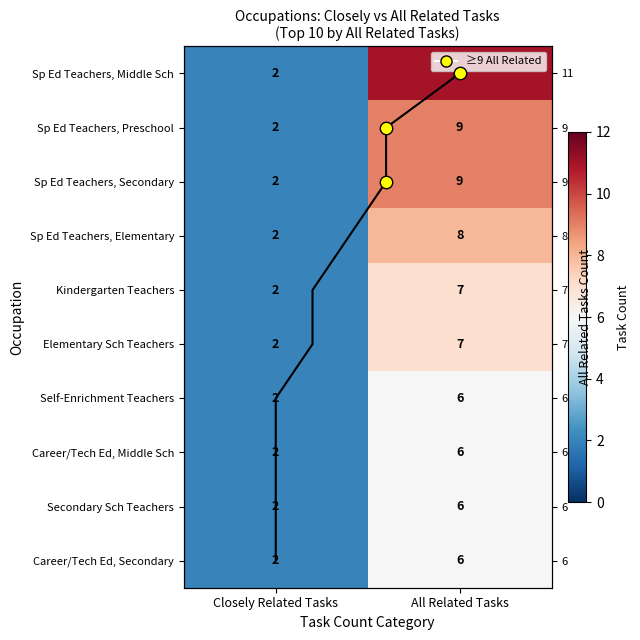

How many Kindergarten Teachers values are between 2 and 7?

2